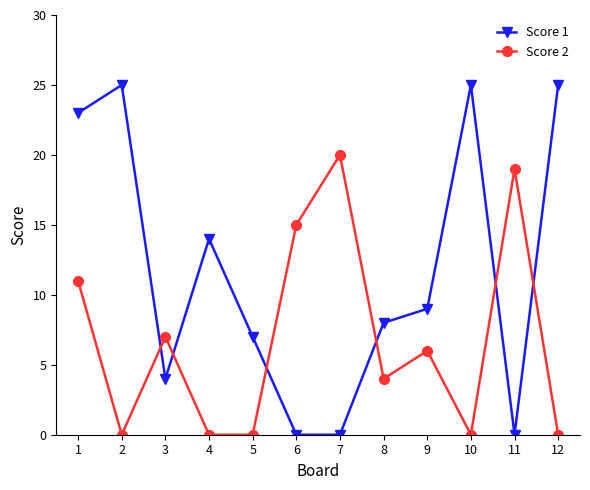

What is the difference between the second highest and minimum values in the Score 1 series?

25